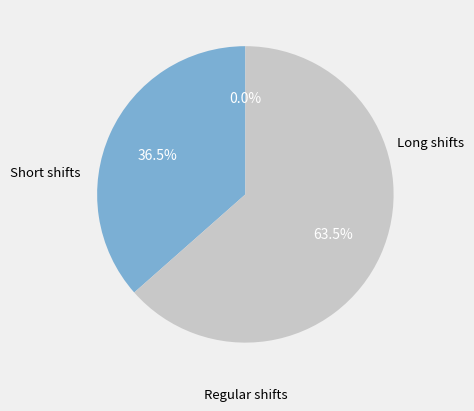

Is Day 12 the majority of the pie?

No